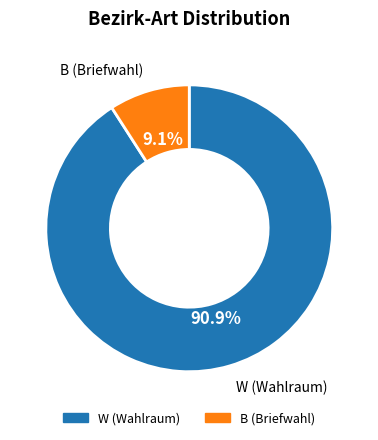

To the nearest percent, what is the difference between the B and W slice percentages?

82%